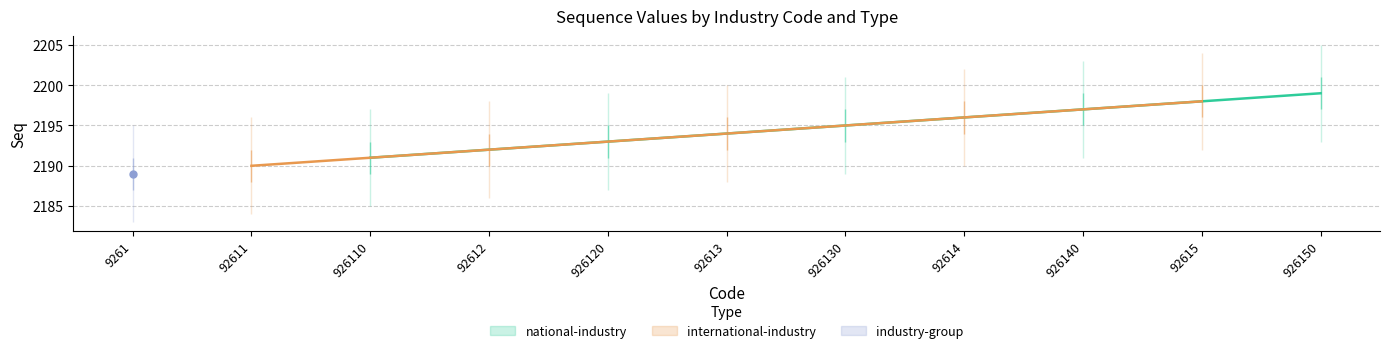

What is the minimum value for national-industry?

2190